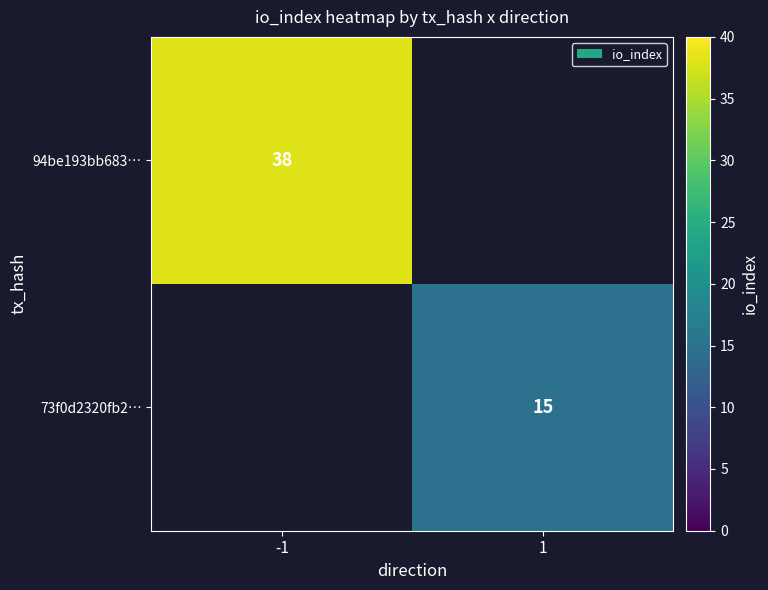

True or false: 73f0d2320fb2… has a value of 15 at 1.

True